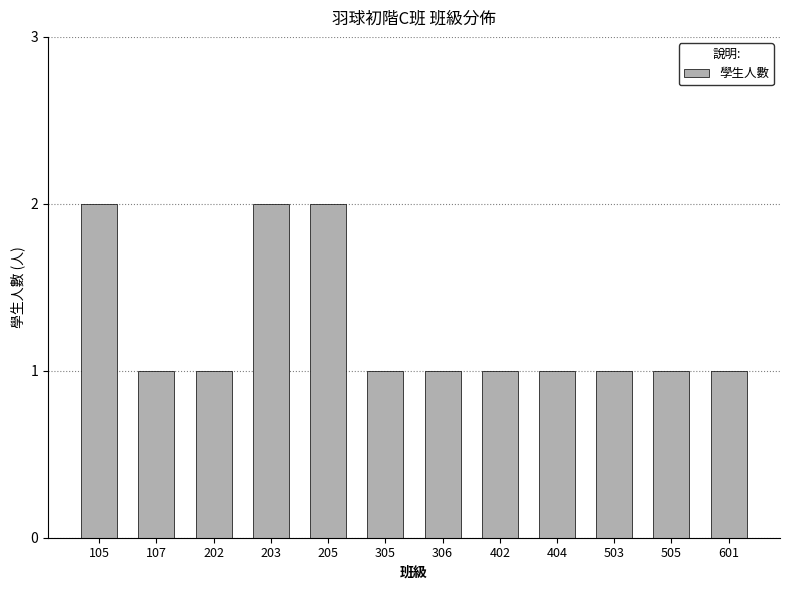

Count the values in the range 1 to 2.

12